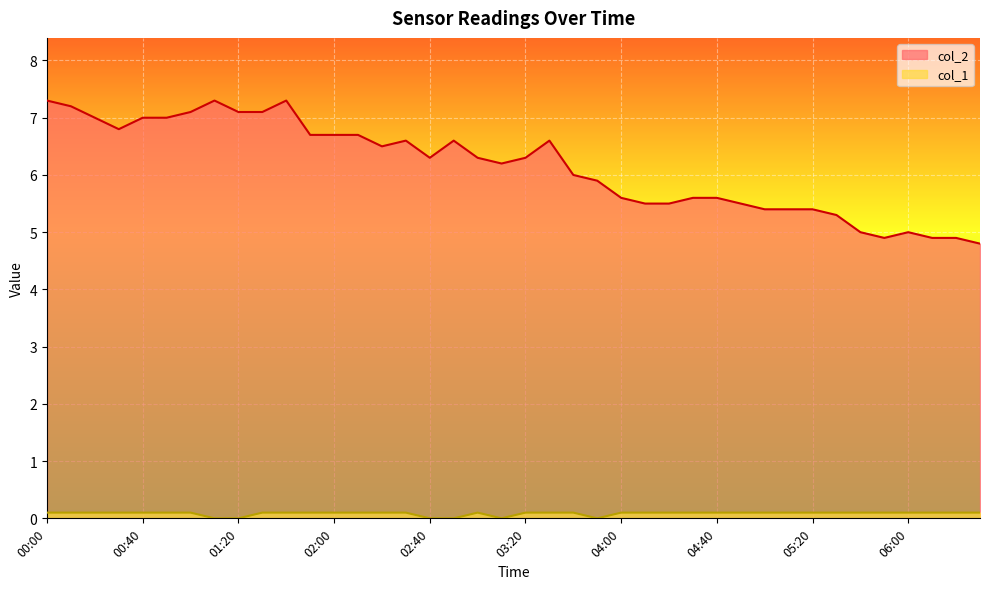

Reading left to right, extract all data points from this chart.

col_2: 7.3	7.2	7.0	6.8	7.0	7.0	7.1	7.3	7.1	7.1	7.3	6.7	6.7	6.7	6.5	6.6	6.3	6.6	6.3	6.2	6.3	6.6	6.0	5.9	5.6	5.5	5.5	5.6	5.6	5.5	5.4	5.4	5.4	5.3	5.0	4.9	5.0	4.9	4.9	4.8
col_1: 0.1	0.1	0.1	0.1	0.1	0.1	0.1	0.0	0.0	0.1	0.1	0.1	0.1	0.1	0.1	0.1	0.0	0.0	0.1	0.0	0.1	0.1	0.1	0.0	0.1	0.1	0.1	0.1	0.1	0.1	0.1	0.1	0.1	0.1	0.1	0.1	0.1	0.1	0.1	0.1